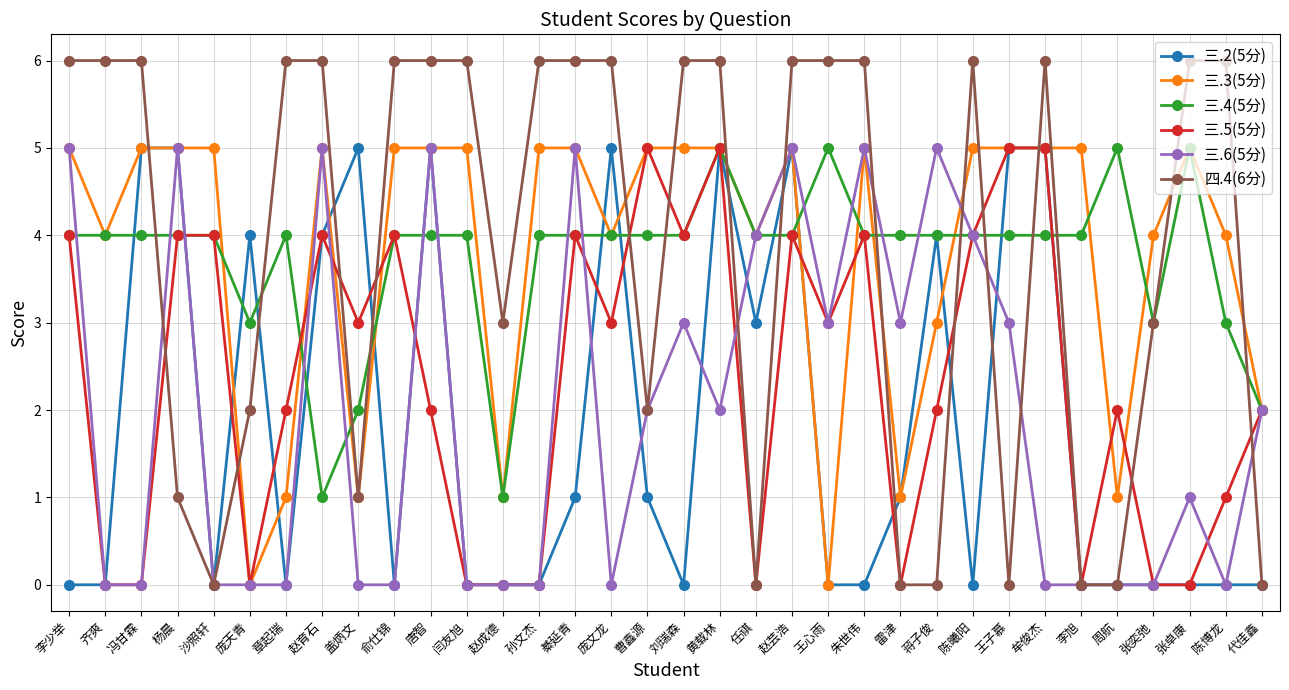

What are all the series names shown in the legend?

三.2(5分), 三.3(5分), 三.4(5分), 三.5(5分), 三.6(5分), 四.4(6分)